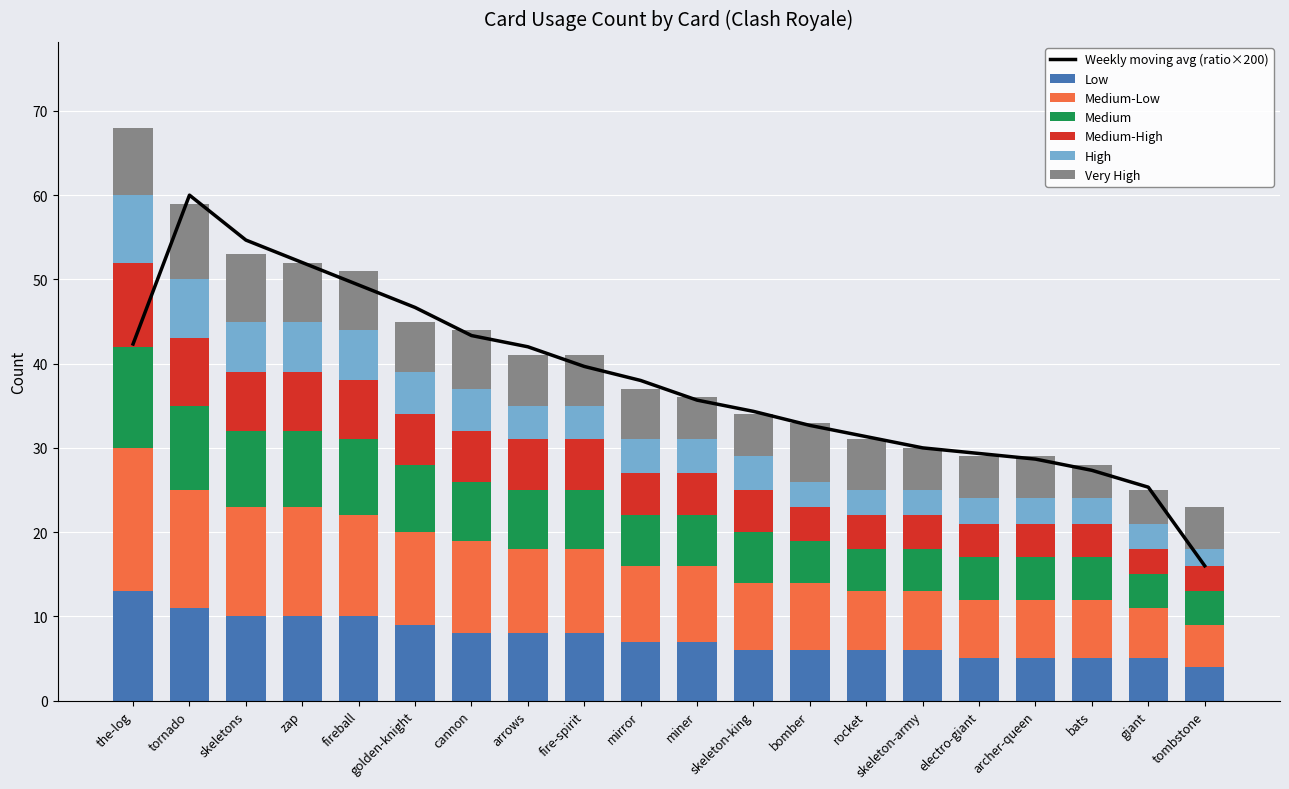

What is the value of the ratio bar at the 13th from the left?

5